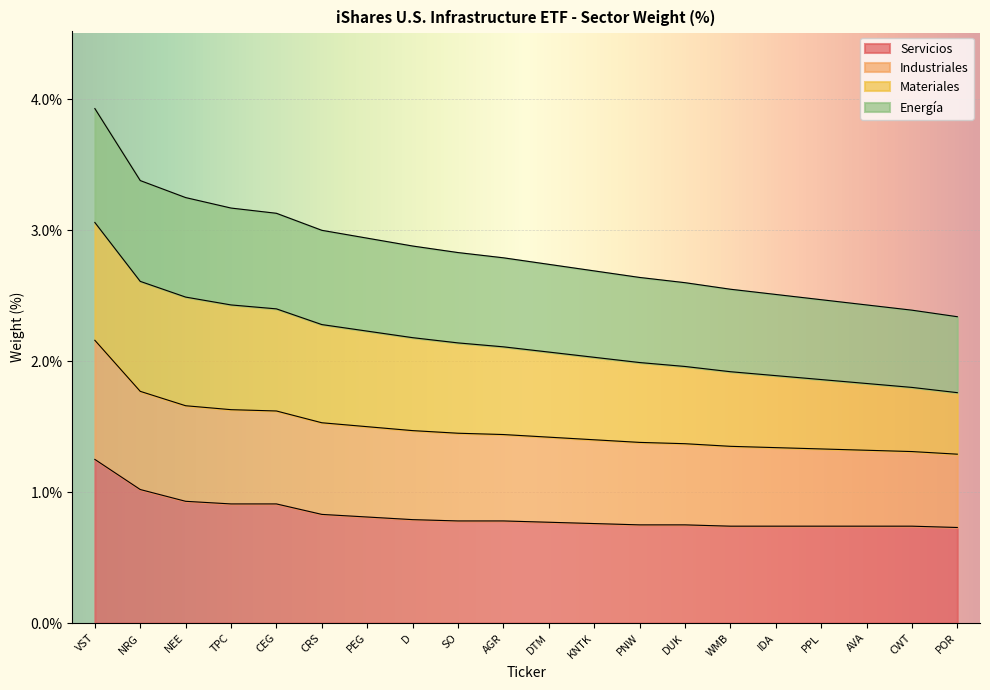

The value of Servicios at WMB is 1.3. True or false?

False